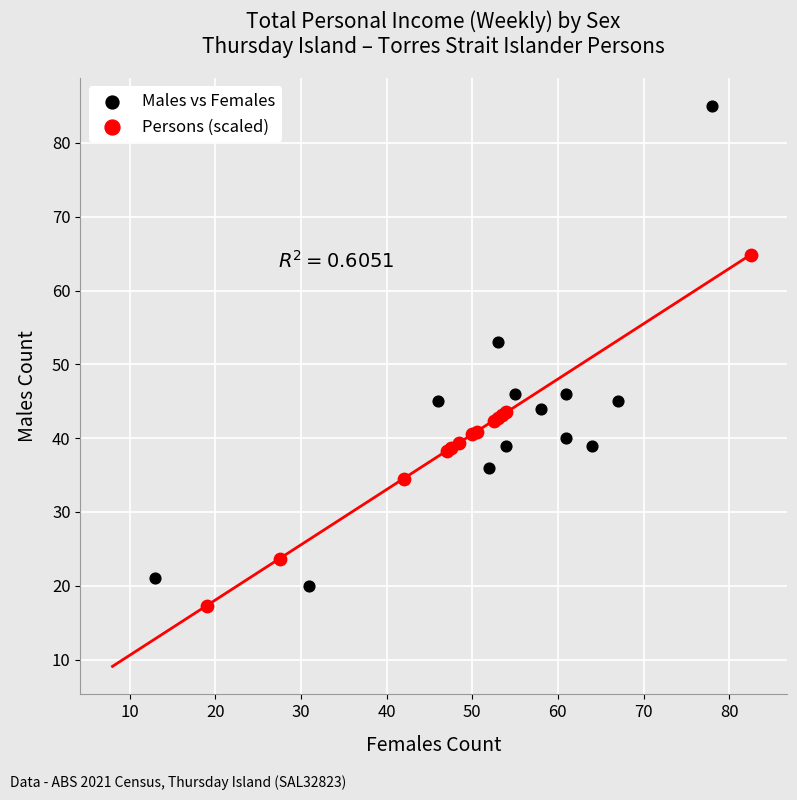

Which series reaches the maximum Y coordinate?

Males vs Females